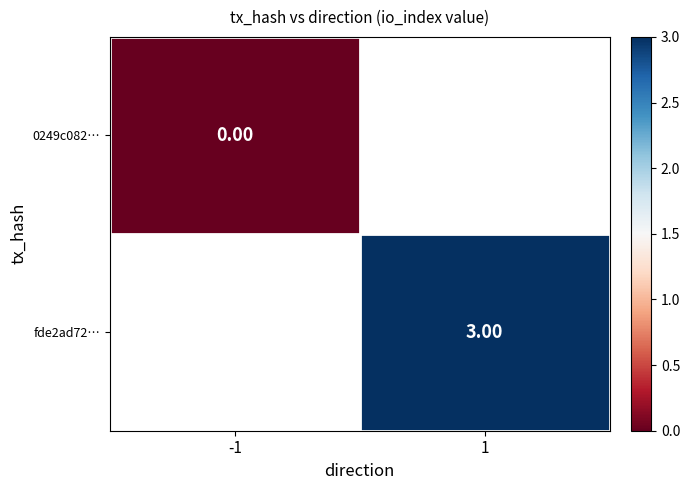

Is the value of fde2ad72… at 1 greater than the value of 0249c082… at -1?

Yes